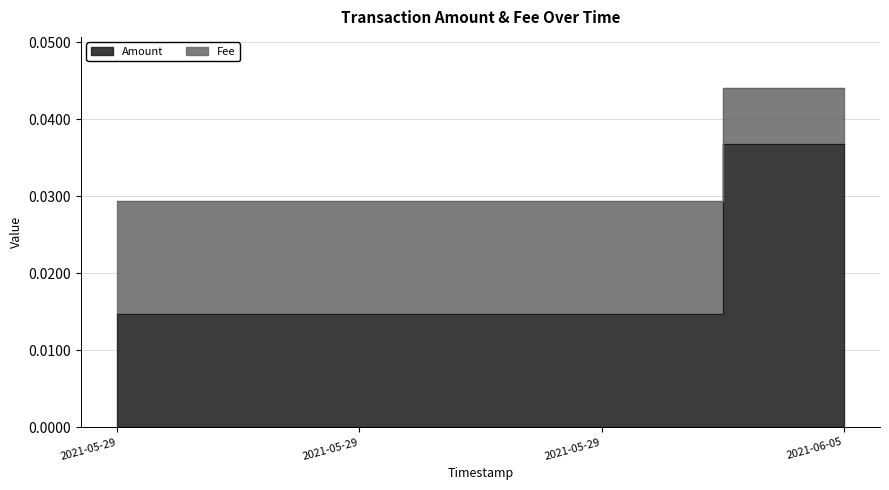

True or false: Fee and Amount intersect in this chart.

False